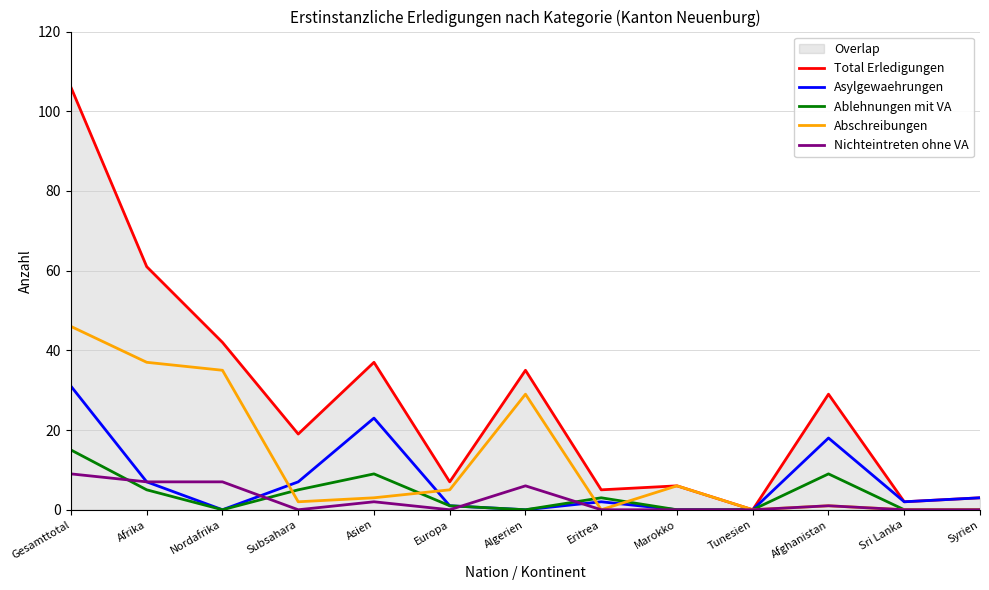

Reading left to right, what are all the values shown in this chart?

Total Erledigungen: Gesamttotal=106	Afrika=61	Nordafrika=42	Subsahara=19	Asien=37	Europa=7	Algerien=35	Eritrea=5	Marokko=6	Tunesien=0	Afghanistan=29	Sri Lanka=2	Syrien=3
Asylgewaehrungen: Gesamttotal=31	Afrika=7	Nordafrika=0	Subsahara=7	Asien=23	Europa=1	Algerien=0	Eritrea=2	Marokko=0	Tunesien=0	Afghanistan=18	Sri Lanka=2	Syrien=3
Ablehnungen mit VA: Gesamttotal=15	Afrika=5	Nordafrika=0	Subsahara=5	Asien=9	Europa=1	Algerien=0	Eritrea=3	Marokko=0	Tunesien=0	Afghanistan=9	Sri Lanka=0	Syrien=0
Abschreibungen: Gesamttotal=46	Afrika=37	Nordafrika=35	Subsahara=2	Asien=3	Europa=5	Algerien=29	Eritrea=0	Marokko=6	Tunesien=0	Afghanistan=1	Sri Lanka=0	Syrien=0
Nichteintreten ohne VA: Gesamttotal=9	Afrika=7	Nordafrika=7	Subsahara=0	Asien=2	Europa=0	Algerien=6	Eritrea=0	Marokko=0	Tunesien=0	Afghanistan=1	Sri Lanka=0	Syrien=0